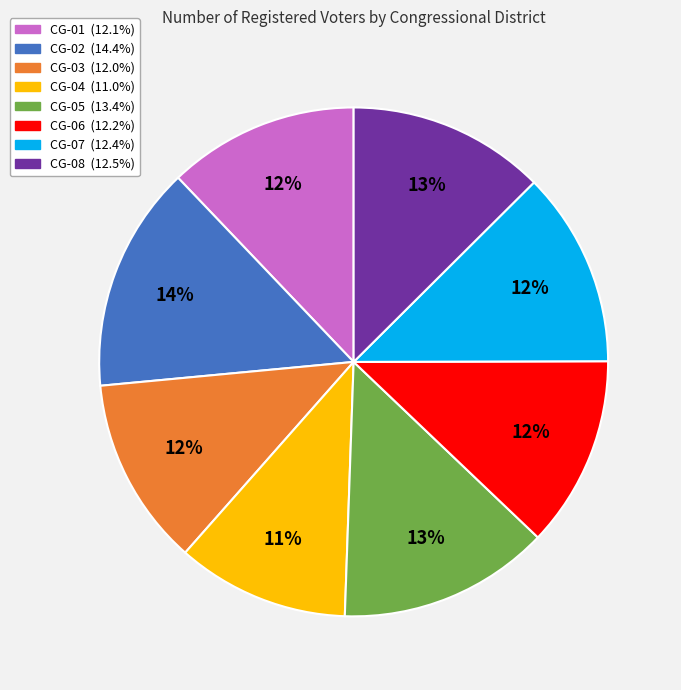

Does any single category account for the majority?

No